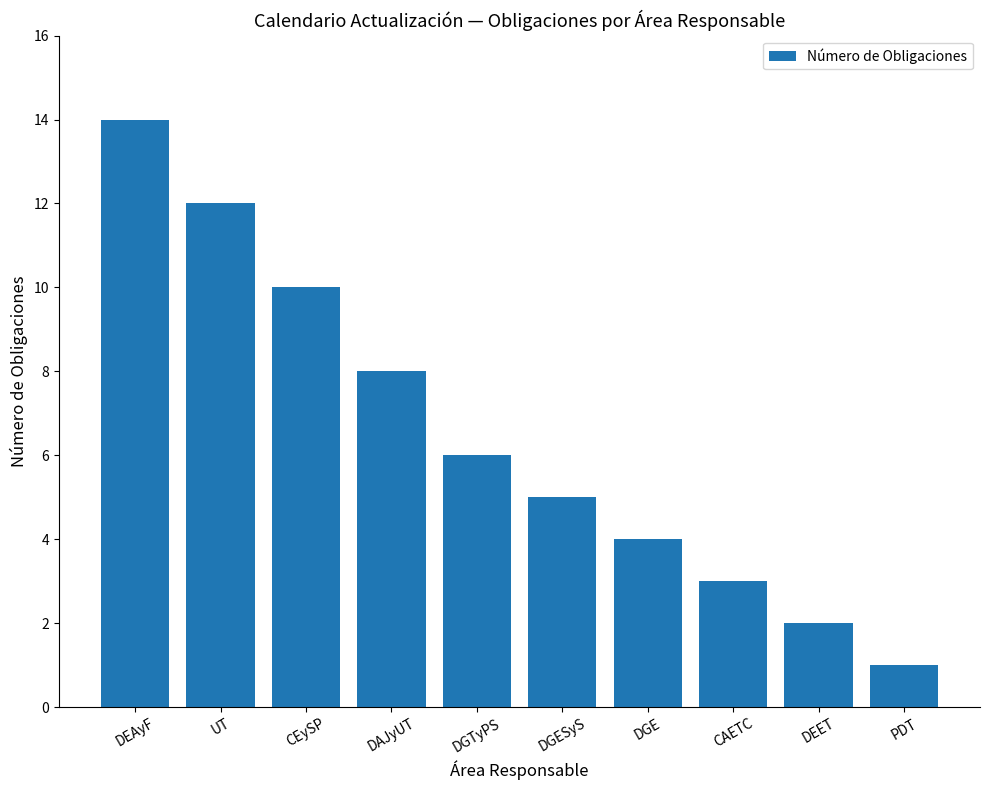

Rank the categories by value from lowest to highest.

PDT, DEET, CAETC, DGE, DGESyS, DGTyPS, DAJyUT, CEySP, UT, DEAyF